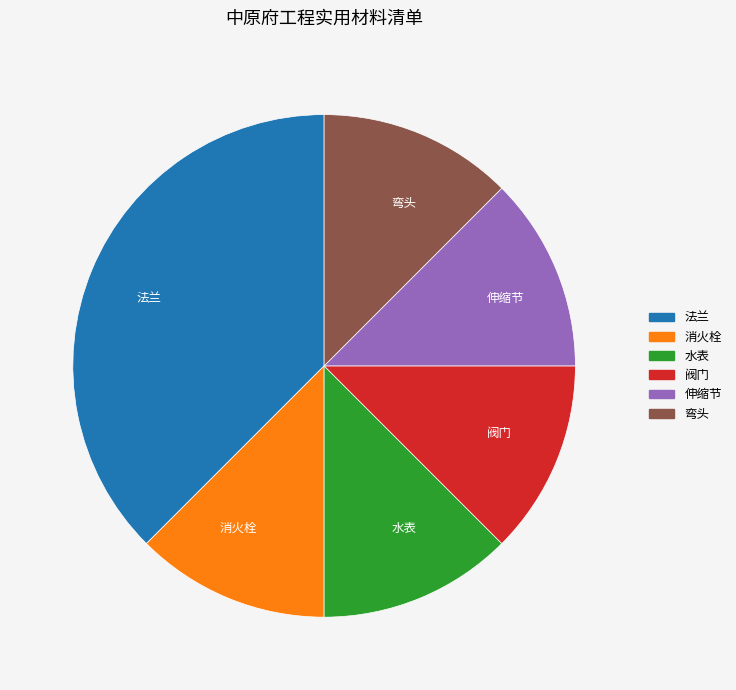

Is 水表 the majority of the pie?

No